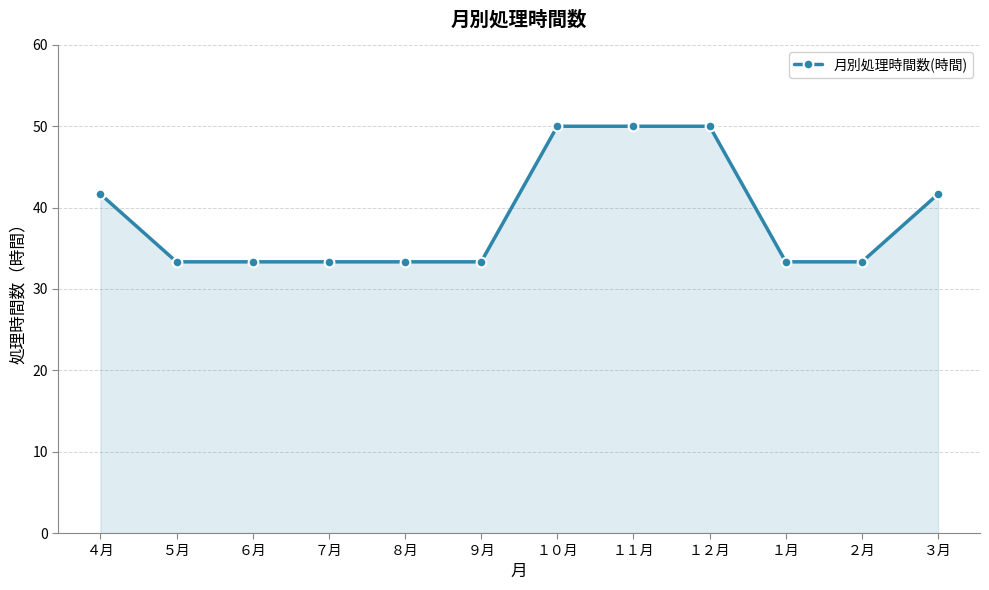

What is the difference between the maximum and minimum values?

16.7